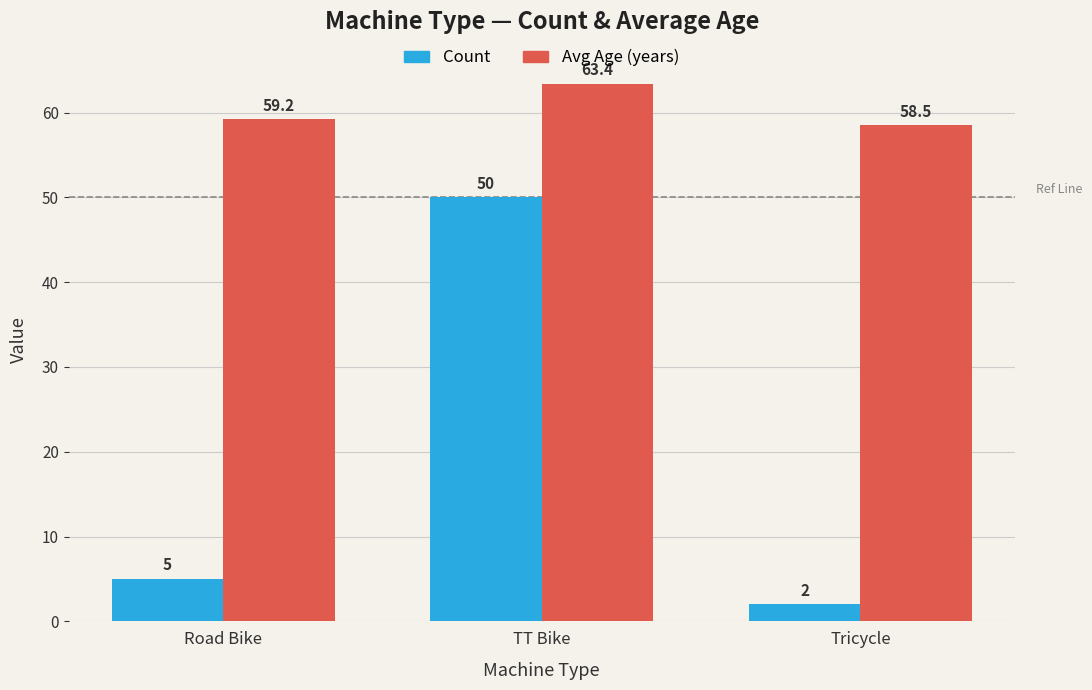

How many groups of bars are there?

3